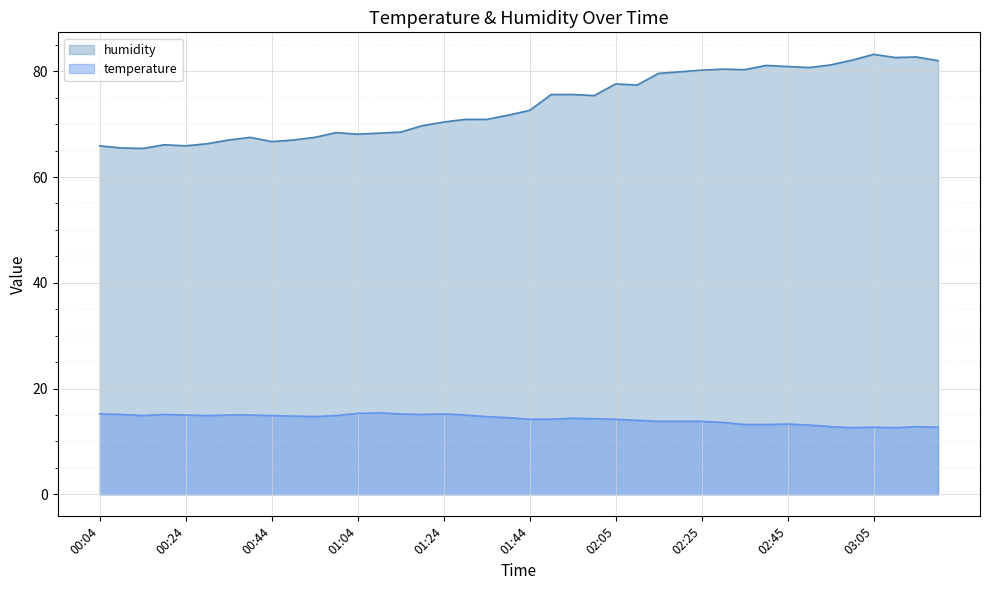

How many values in the humidity series exceed 72?

20